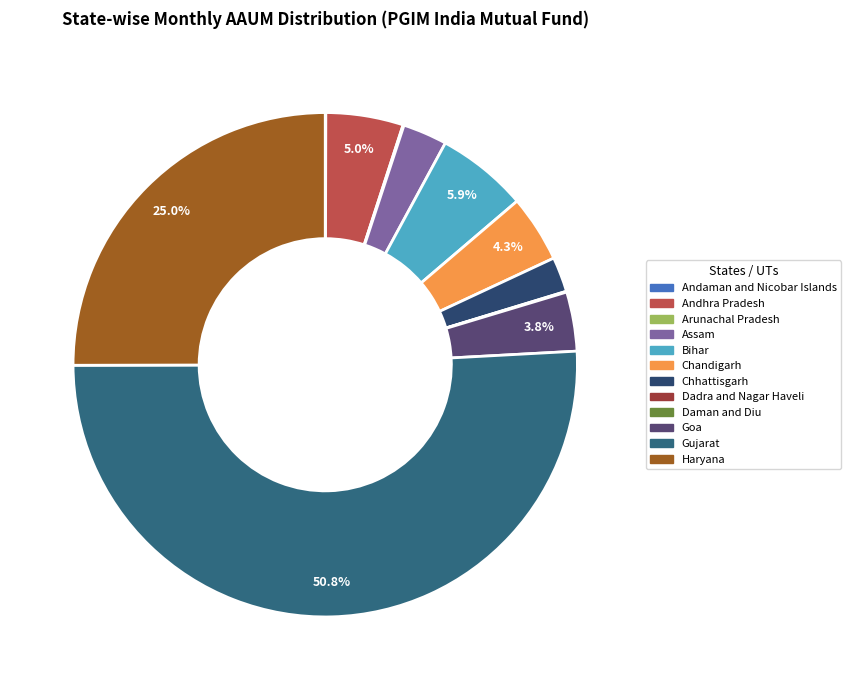

What is the change in value from Chandigarh to Dadra and Nagar Haveli?

-151.7